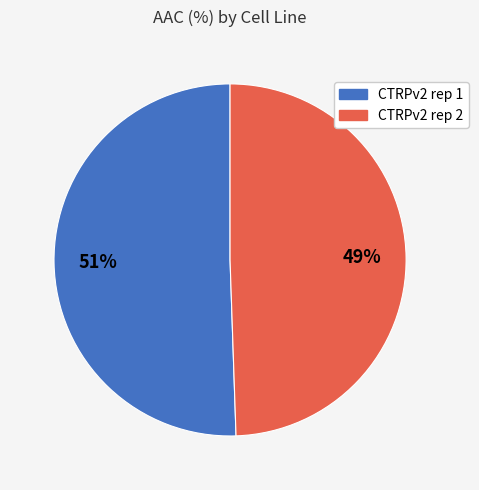

To the nearest percent, what is the average slice percentage?

50%